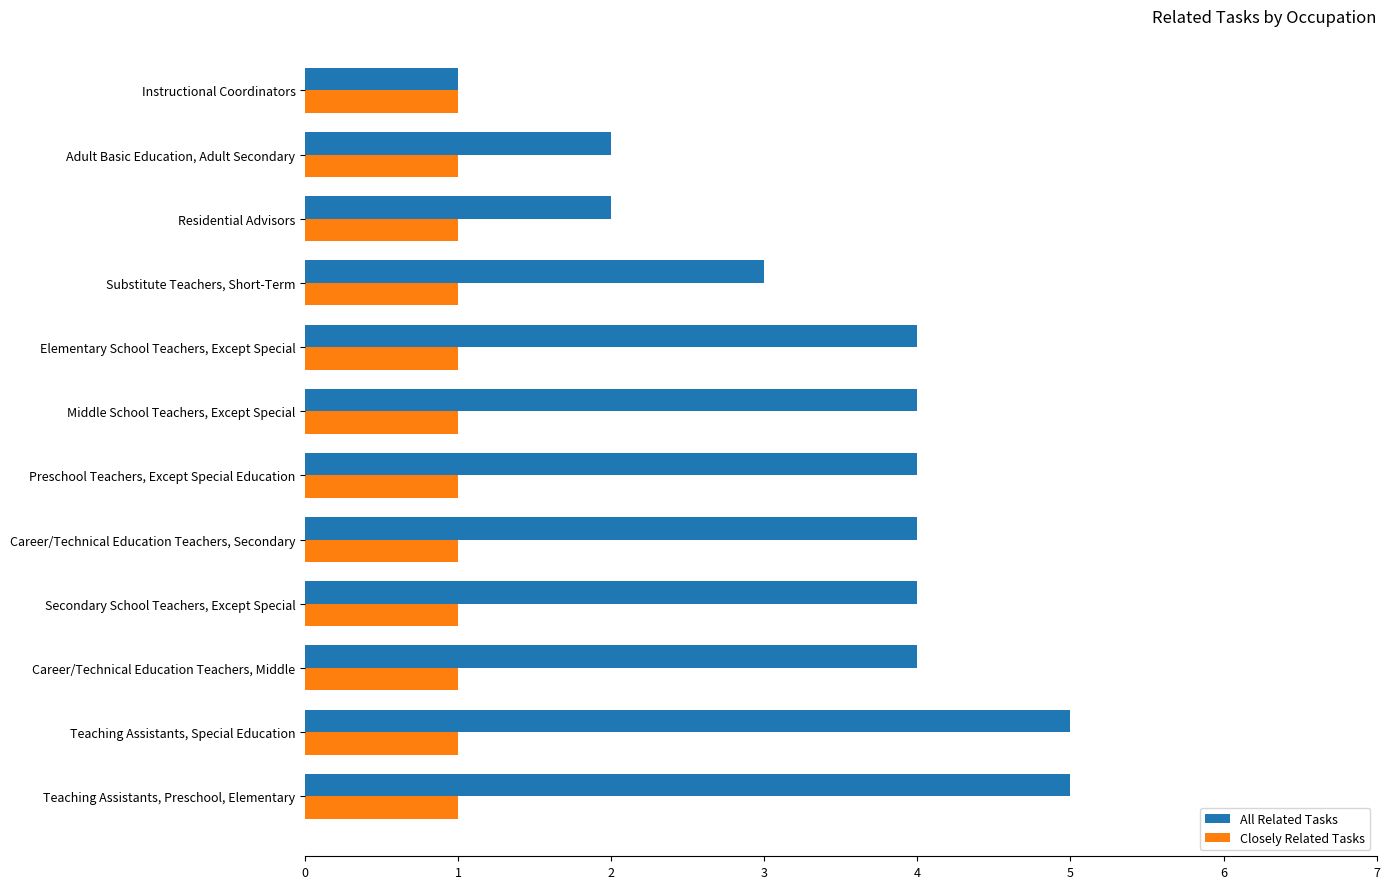

What is the sum of all Closely Related Tasks values?

12